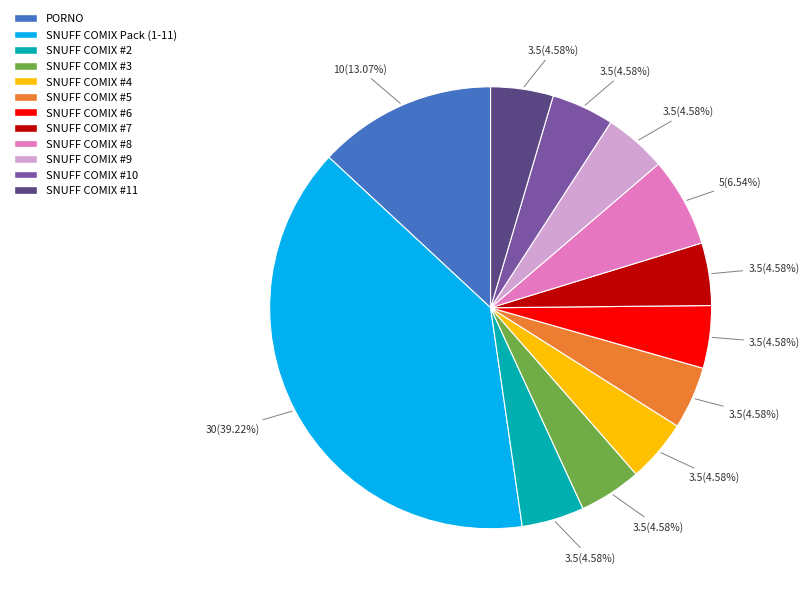

Does SNUFF COMIX #11 represent more than half of the total?

No